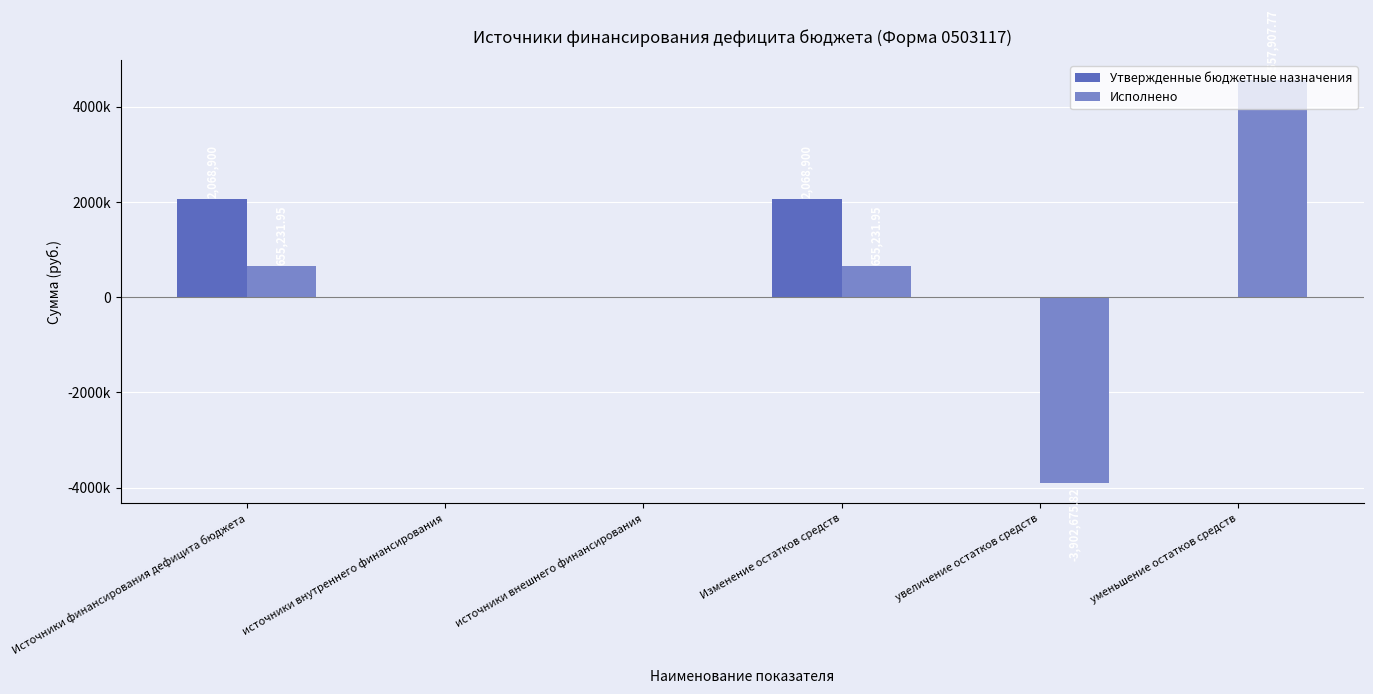

Which series changed the most between источники внутреннего финансирования and Изменение остатков средств?

Утвержденные бюджетные назначения